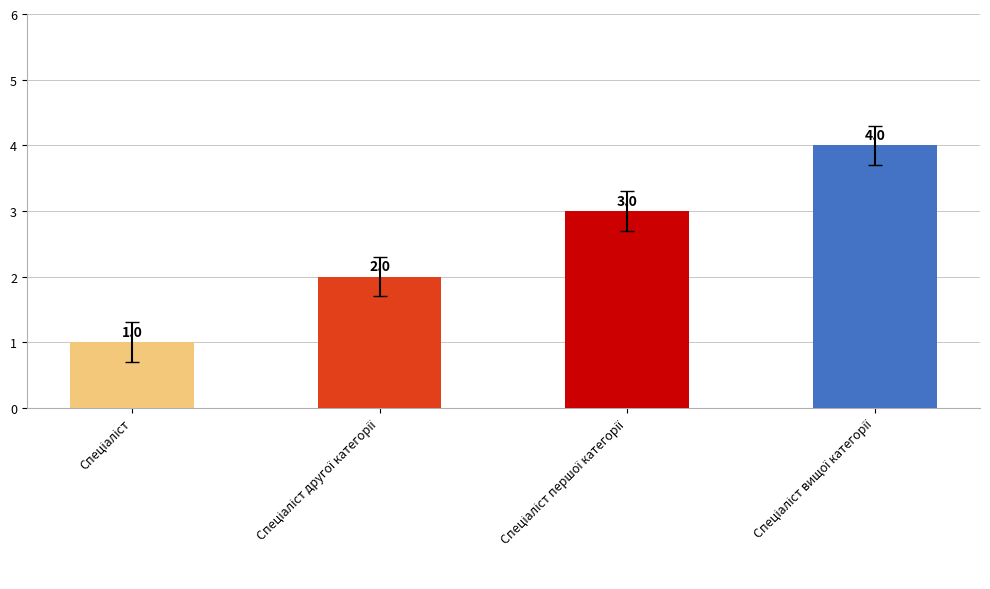

What is the value of the 3rd bar from the left?

3